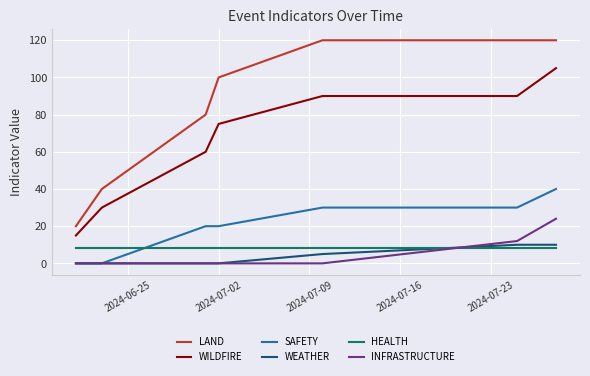

What is the greatest value displayed?

120